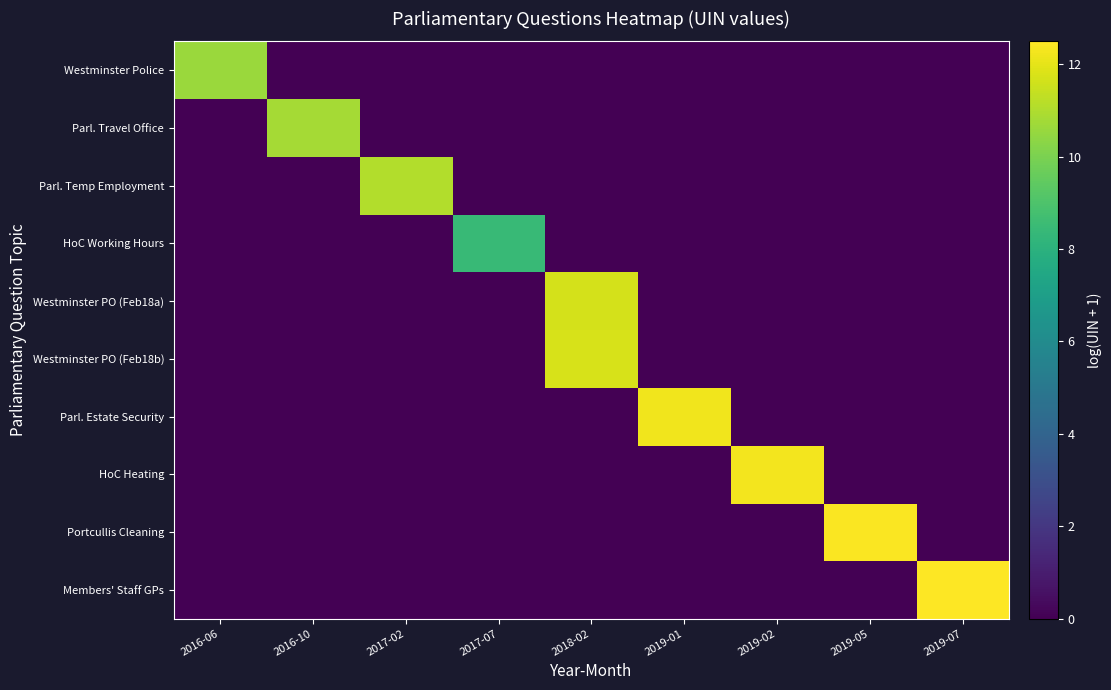

How many series are shown in this chart?

10